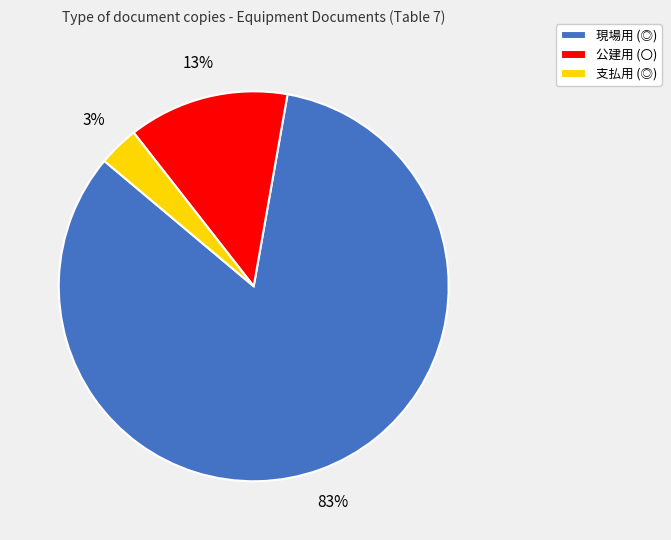

To the nearest percent, what is the combined percentage of 現場用 (◎) and 支払用 (◎)?

87%